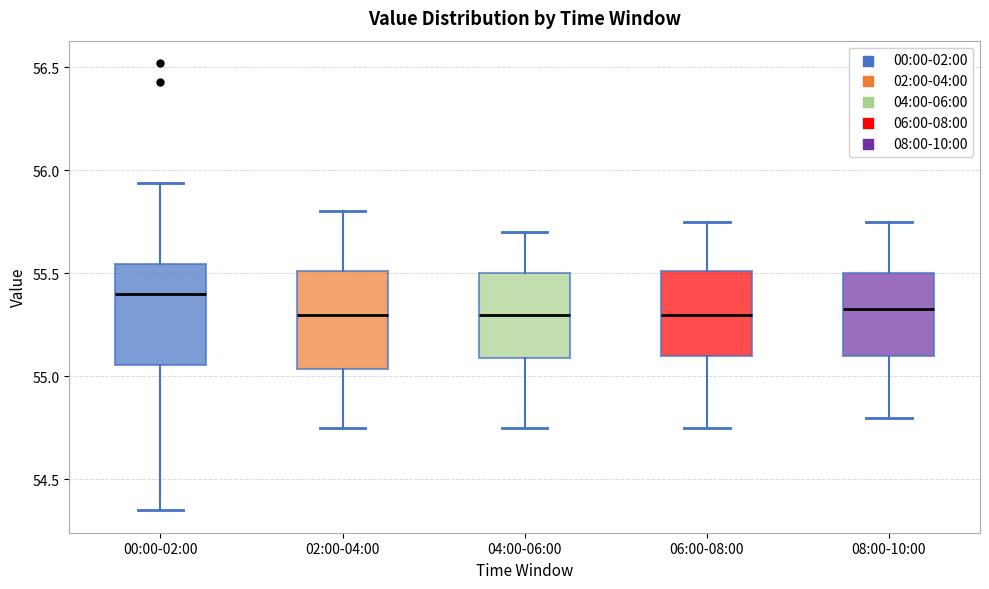

Reading left to right, read every box against the y-axis: the position of its median line, the range the box covers, and the ends of its whiskers. The values are not printed on the chart, so give them approximately, as read against the axis.

00:00-02:00: median 55.40, box 55.05 to 55.55, whiskers 54.35 to 55.95
02:00-04:00: median 55.30, box 55.05 to 55.50, whiskers 54.75 to 55.80
04:00-06:00: median 55.30, box 55.10 to 55.50, whiskers 54.75 to 55.70
06:00-08:00: median 55.30, box 55.10 to 55.50, whiskers 54.75 to 55.75
08:00-10:00: median 55.35, box 55.10 to 55.50, whiskers 54.80 to 55.75